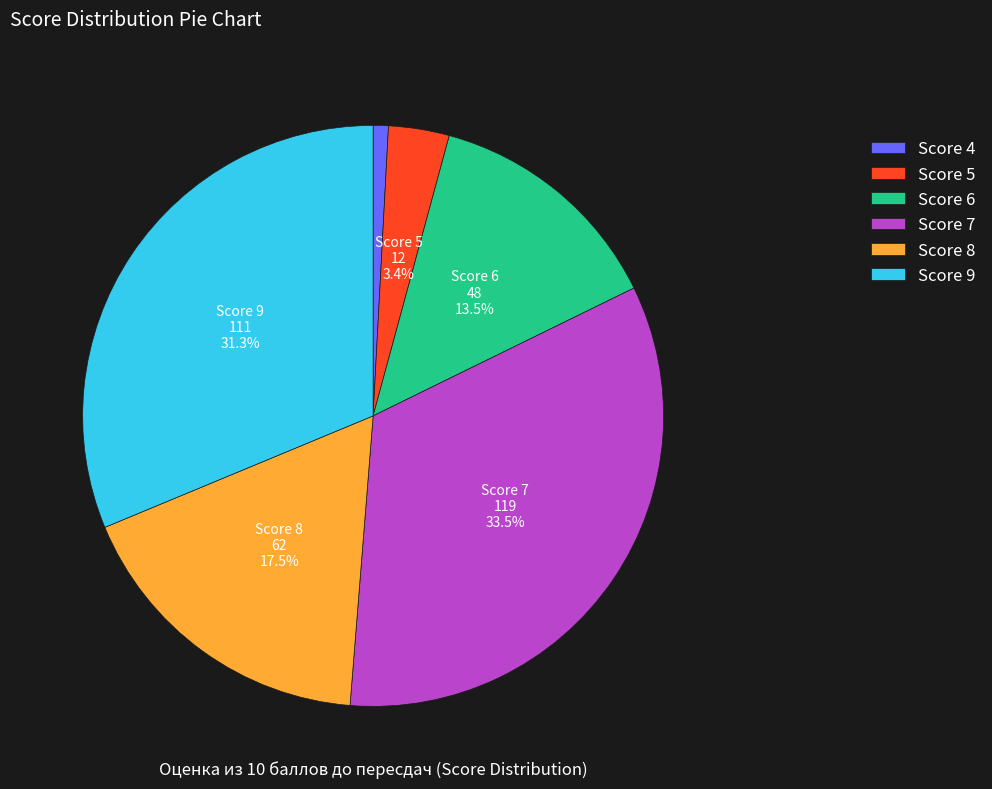

How many slices are in this pie chart?

6